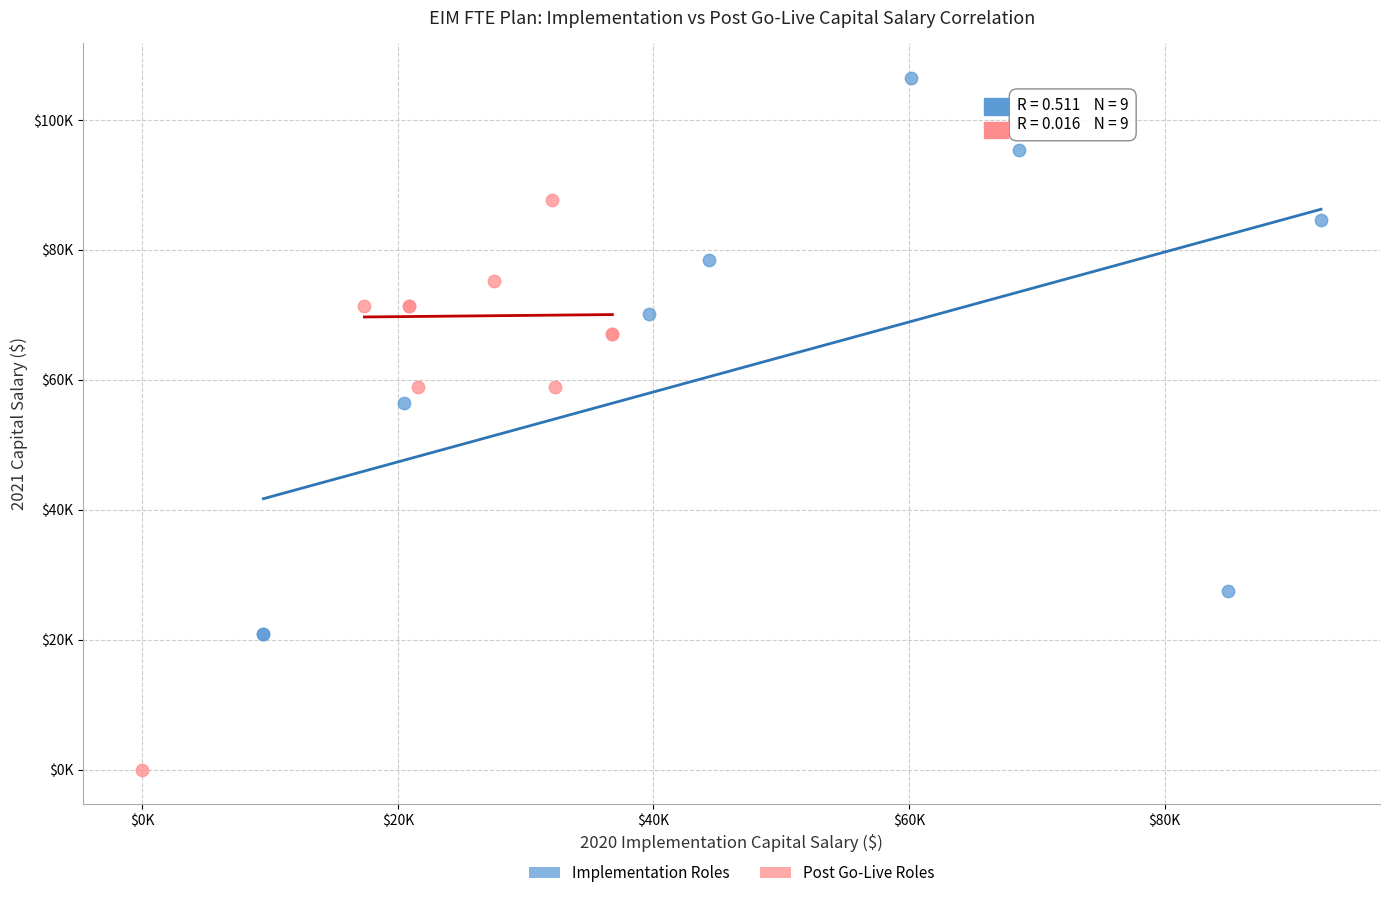

Which series contains the highest Y value?

Implementation Roles